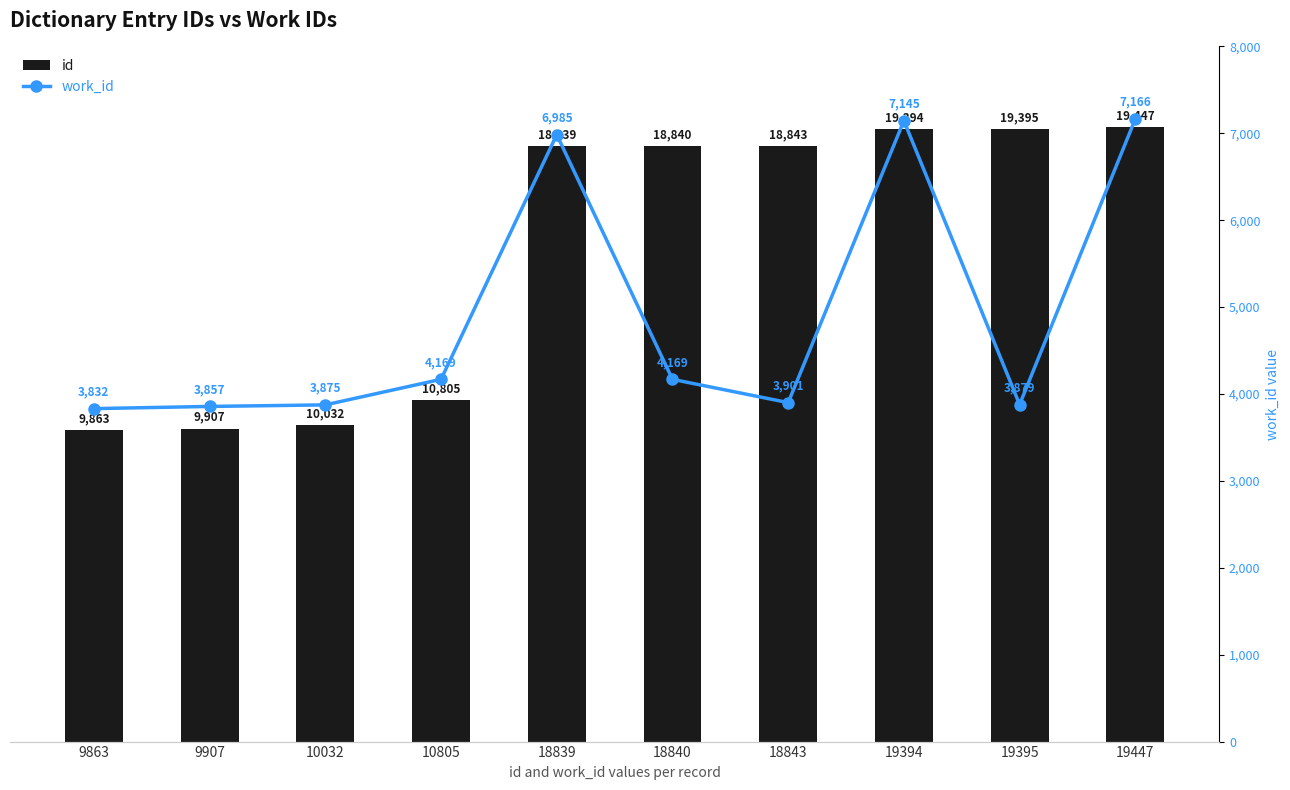

Between 18839 and 19447, which series saw the biggest shift?

id